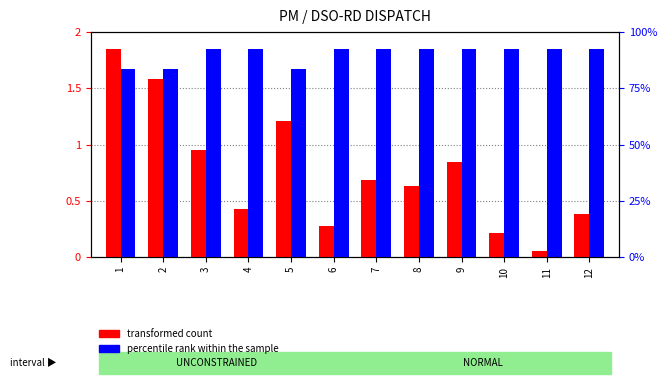

Is it true that transformed count equals 0.9 at 2?

False